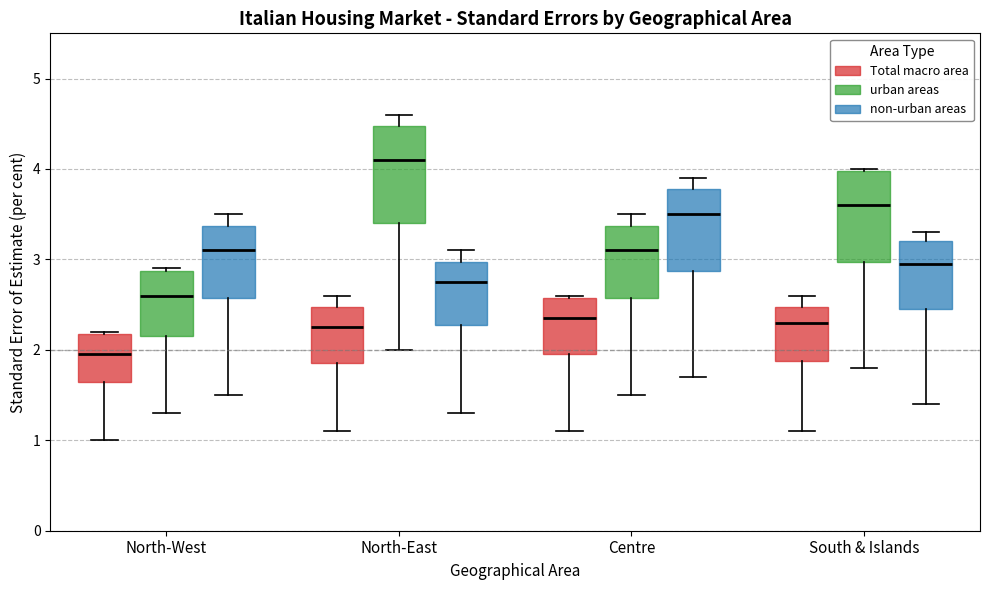

Reading left to right, transcribe this box plot: for each box, give where its median line is, the range the box spans, and where its two whiskers end, as read against the y-axis. The values are not printed on the chart, so give them approximately, as read against the axis.

North-West (Total macro area): median 2.0, box 1.7 to 2.2, whiskers 1.0 to 2.2
North-West (urban areas): median 2.6, box 2.2 to 2.9, whiskers 1.3 to 2.9
North-West (non-urban areas): median 3.1, box 2.6 to 3.4, whiskers 1.5 to 3.5
North-East (Total macro area): median 2.3, box 1.9 to 2.5, whiskers 1.1 to 2.6
North-East (urban areas): median 4.1, box 3.4 to 4.5, whiskers 2.0 to 4.6
North-East (non-urban areas): median 2.8, box 2.3 to 3.0, whiskers 1.3 to 3.1
Centre (Total macro area): median 2.4, box 2.0 to 2.6, whiskers 1.1 to 2.6
Centre (urban areas): median 3.1, box 2.6 to 3.4, whiskers 1.5 to 3.5
Centre (non-urban areas): median 3.5, box 2.9 to 3.8, whiskers 1.7 to 3.9
South & Islands (Total macro area): median 2.3, box 1.9 to 2.5, whiskers 1.1 to 2.6
South & Islands (urban areas): median 3.6, box 3.0 to 4.0, whiskers 1.8 to 4.0
South & Islands (non-urban areas): median 3.0, box 2.5 to 3.2, whiskers 1.4 to 3.3